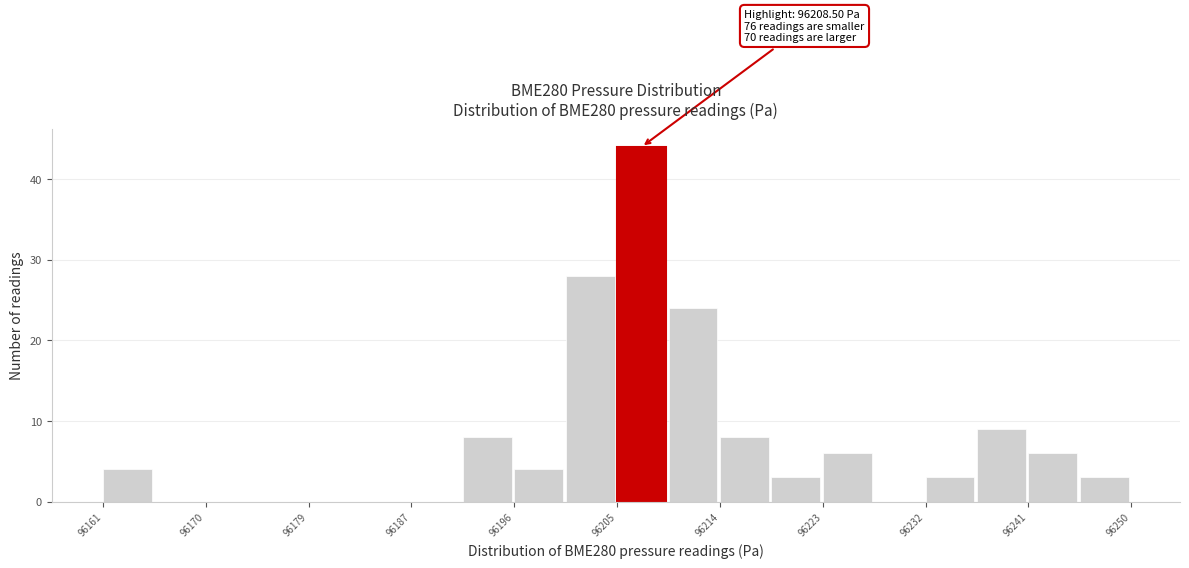

Which range on the x-axis has the tallest bar?

96205 to 96210